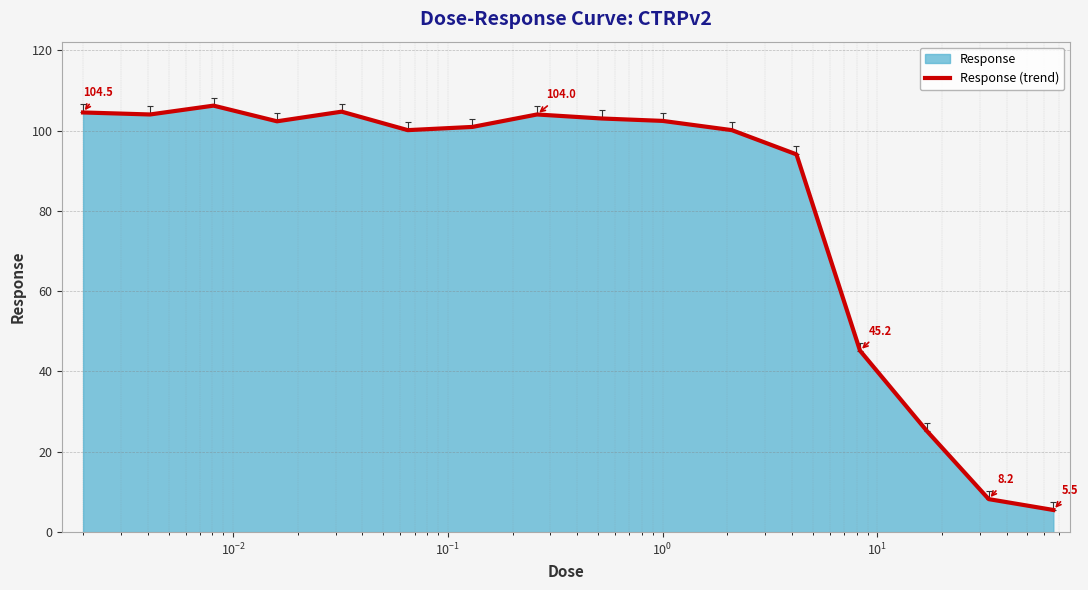

Reading left to right, transcribe all the data shown in this chart.

104.5	104.0	106.2	102.3	104.7	100.1	100.9	104.0	103.0	102.4	100.1	94.1	45.2	25.2	8.2	5.5